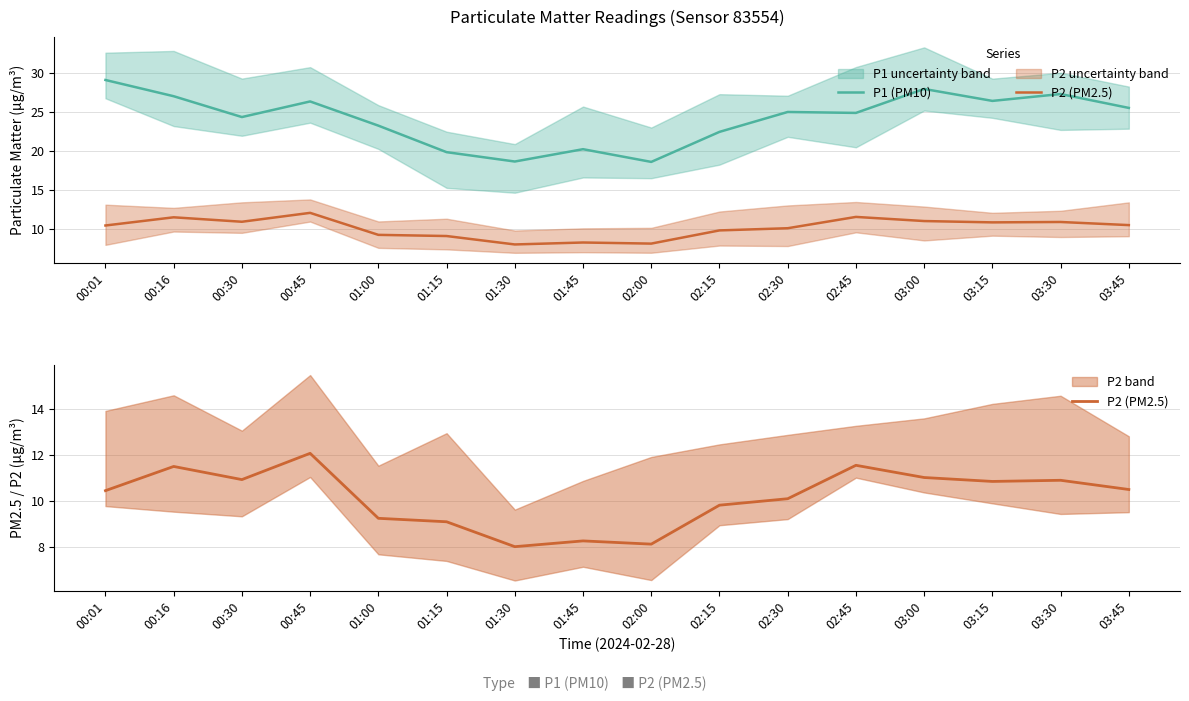

How many interior local valleys does the P2 (PM2.5) series have?

4